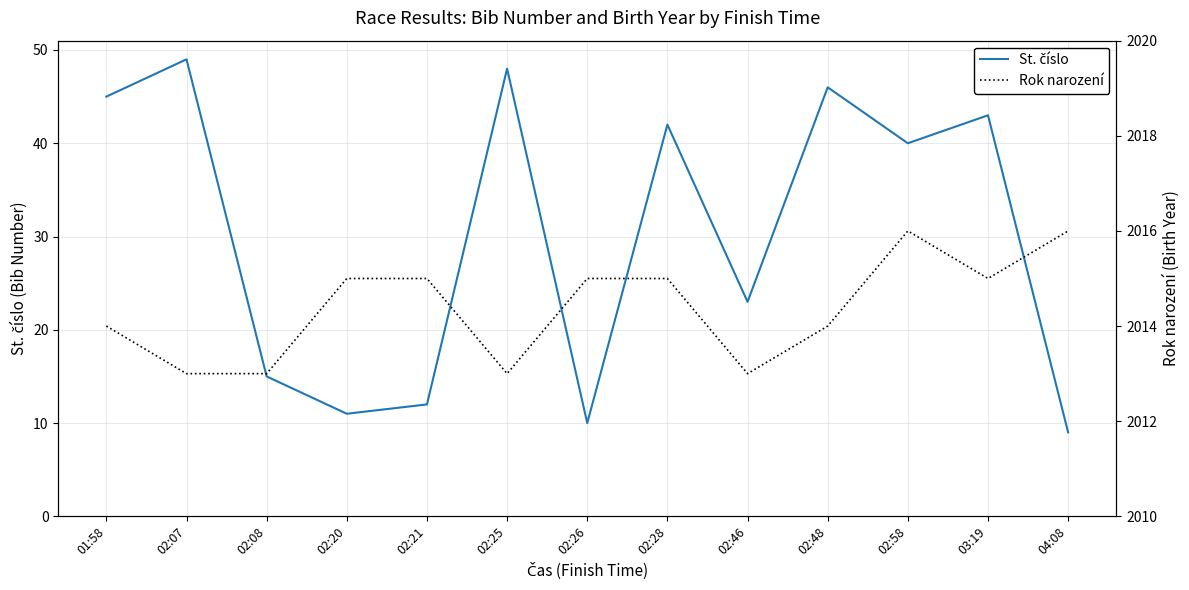

Rank the series by their maximum value, from lowest to highest.

St. číslo, Rok narození